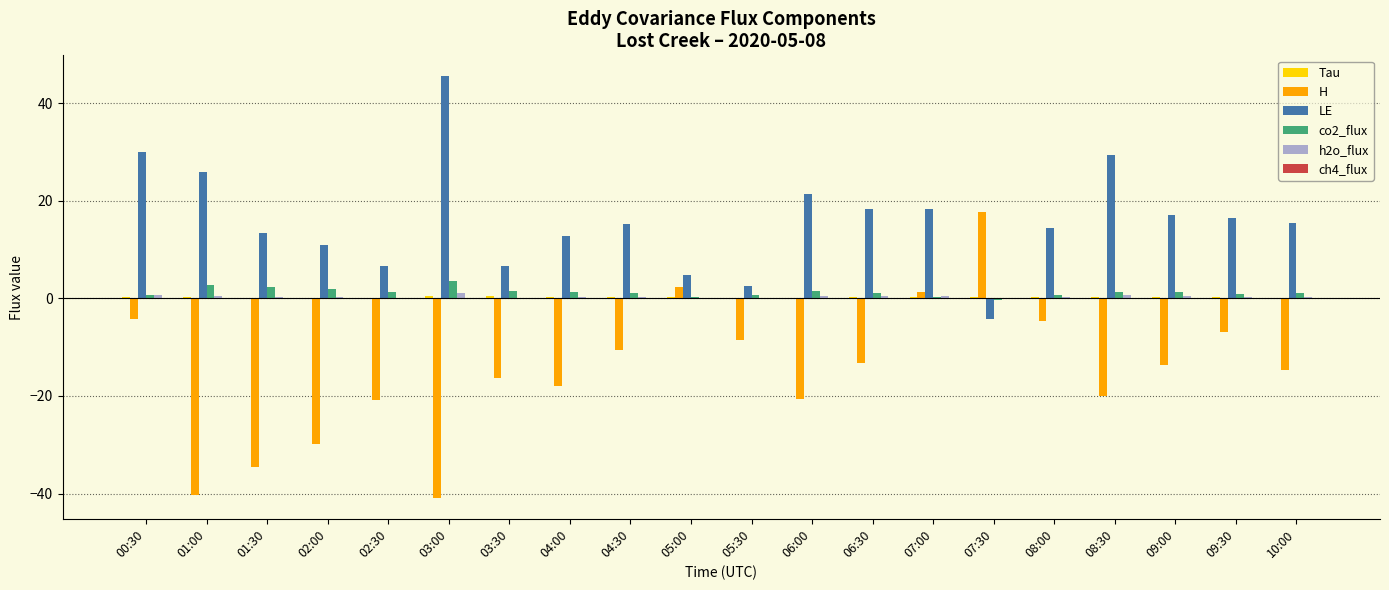

Which series has the largest total across all categories?

LE